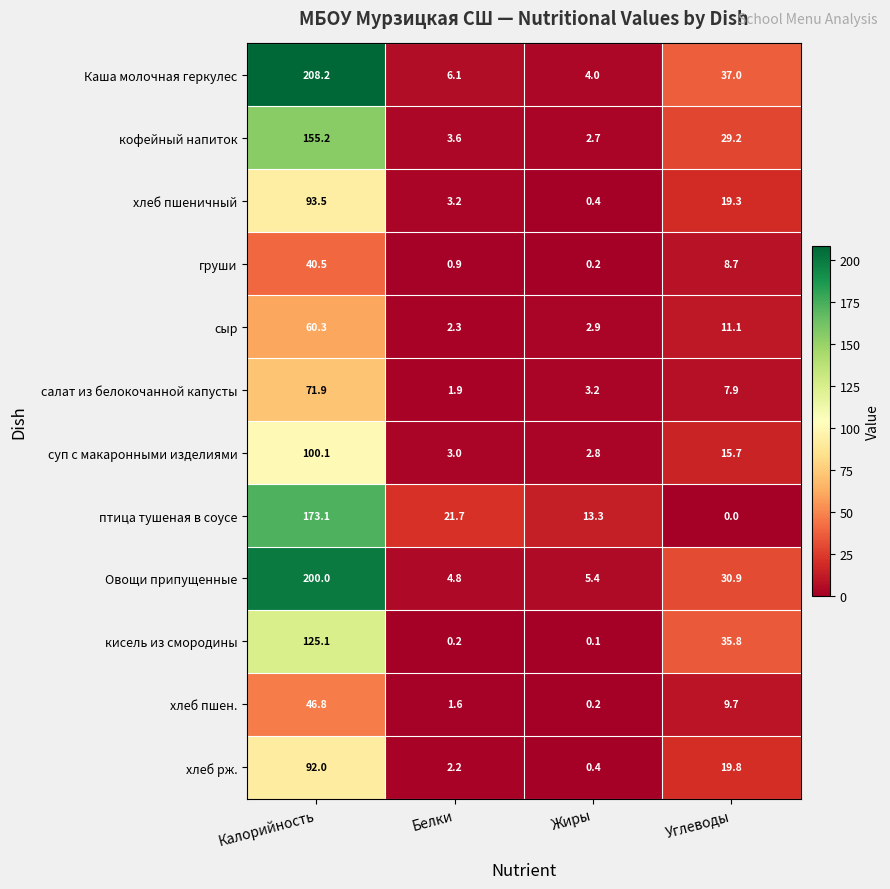

Which series has the largest total across all categories?

Каша молочная геркулес